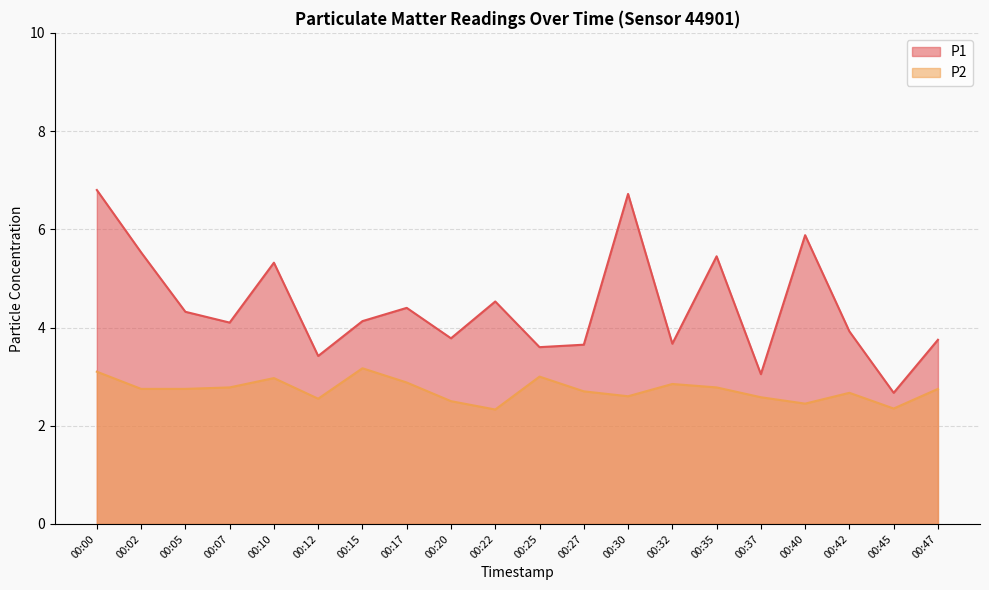

Reading left to right, transcribe all the data shown in this chart.

P1: 00:00=6.8	00:02=5.5	00:05=4.3	00:07=4.1	00:10=5.3	00:12=3.4	00:15=4.1	00:17=4.4	00:20=3.8	00:22=4.5	00:25=3.6	00:27=3.6	00:30=6.7	00:32=3.7	00:35=5.5	00:37=3.0	00:40=5.9	00:42=3.9	00:45=2.7	00:47=3.8
P2: 00:00=3.1	00:02=2.8	00:05=2.8	00:07=2.8	00:10=3.0	00:12=2.5	00:15=3.2	00:17=2.9	00:20=2.5	00:22=2.3	00:25=3.0	00:27=2.7	00:30=2.6	00:32=2.9	00:35=2.8	00:37=2.6	00:40=2.5	00:42=2.7	00:45=2.4	00:47=2.8